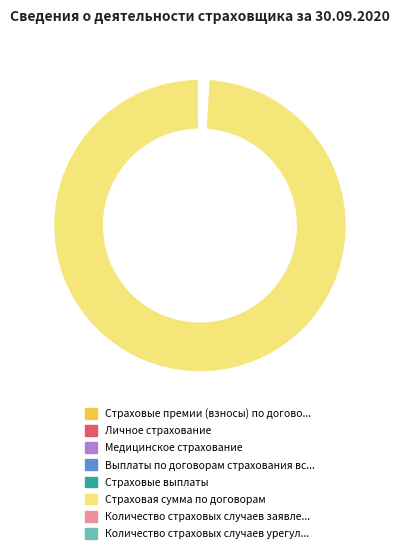

Does any single category account for the majority?

Yes